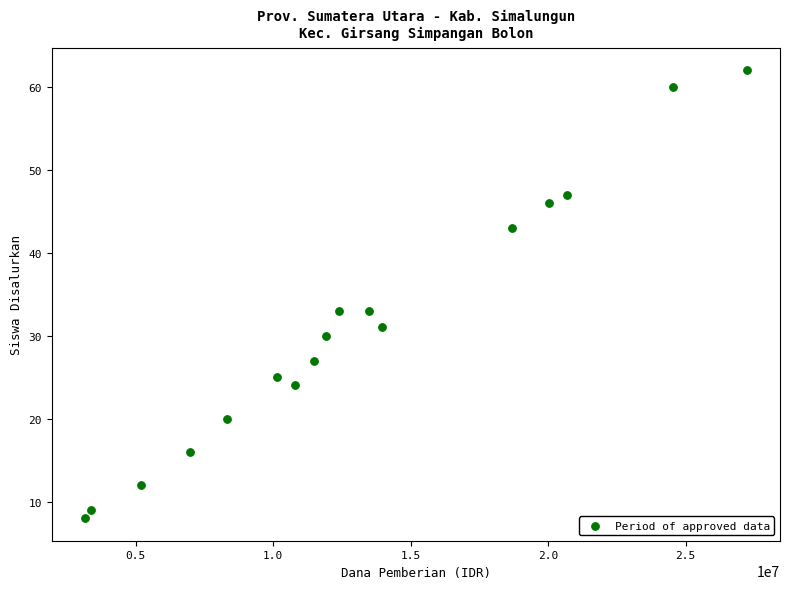

What is the range of X values (max minus min)?

24075000